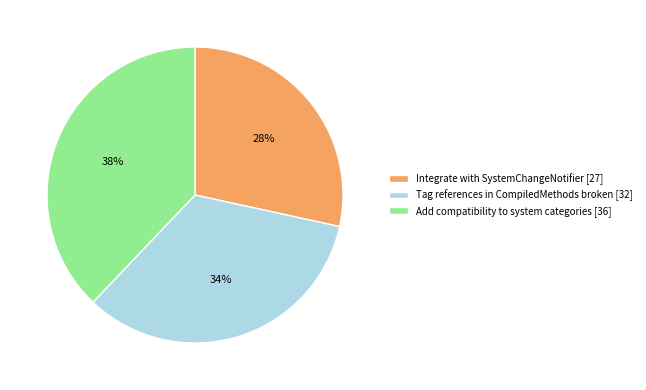

Is it true that Integrate with SystemChangeNotifier [27] is 35% of the pie?

False